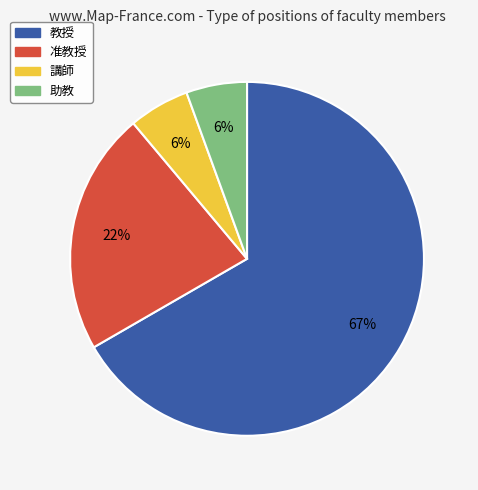

To the nearest percent, what is the average slice percentage?

25%